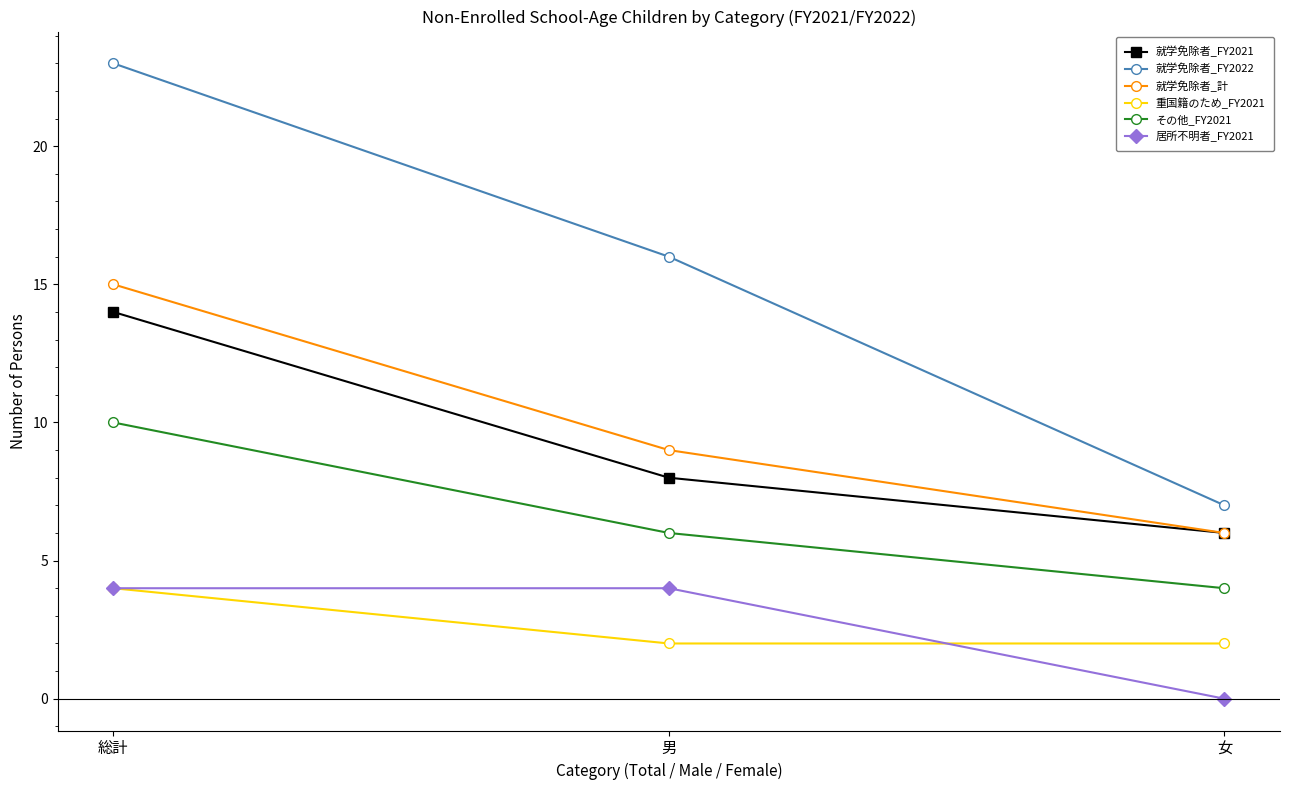

Between 男 and 女, which series saw the biggest shift?

就学免除者_FY2022